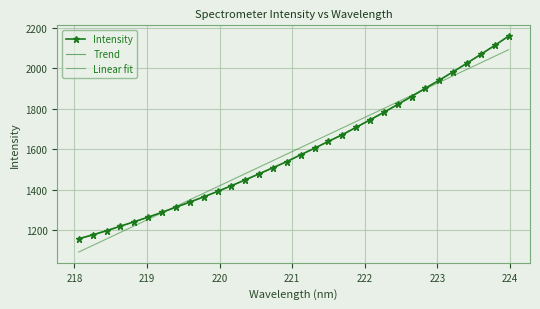

At which category does the chart reach its minimum across all series?

218.0596